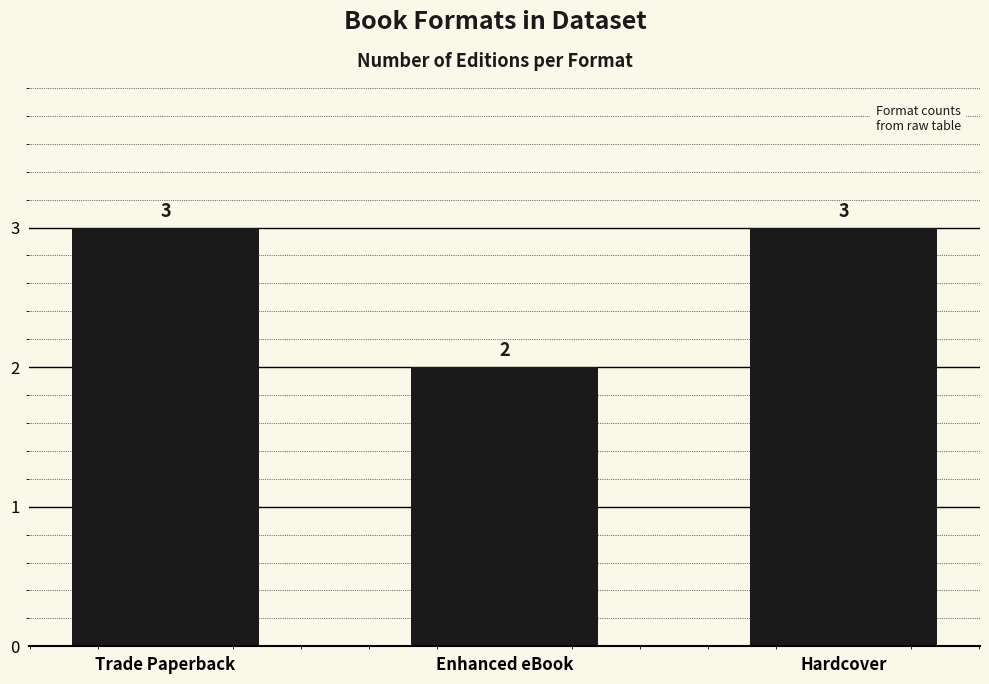

What is the greatest value displayed?

3